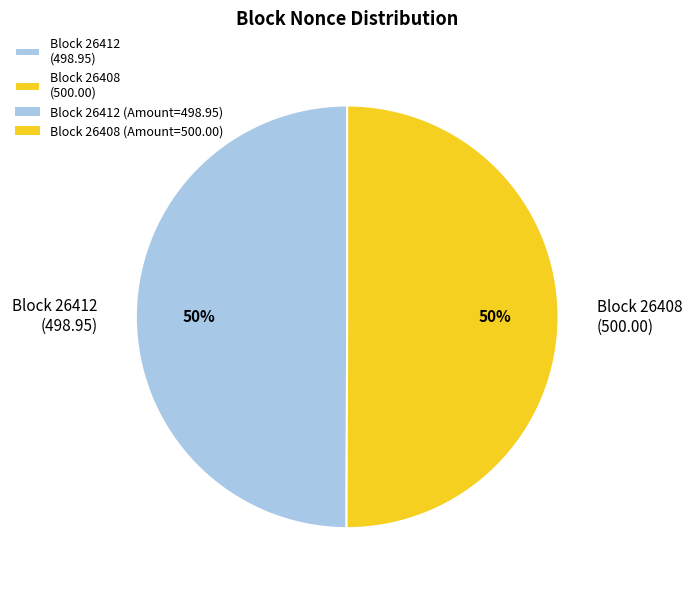

What is the ratio of the value at Block 26412 (498.95) to the value at Block 26408 (500.00)?

1.0